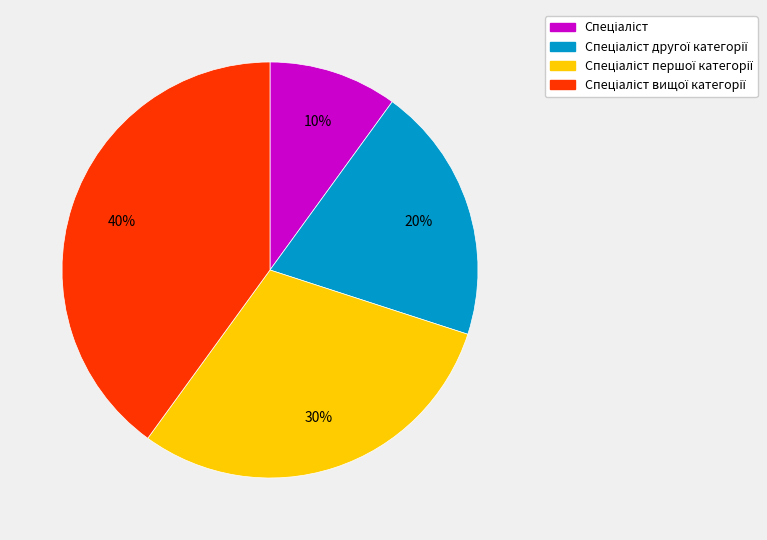

To the nearest percent, what is the difference between the largest and smallest slice percentages?

30%